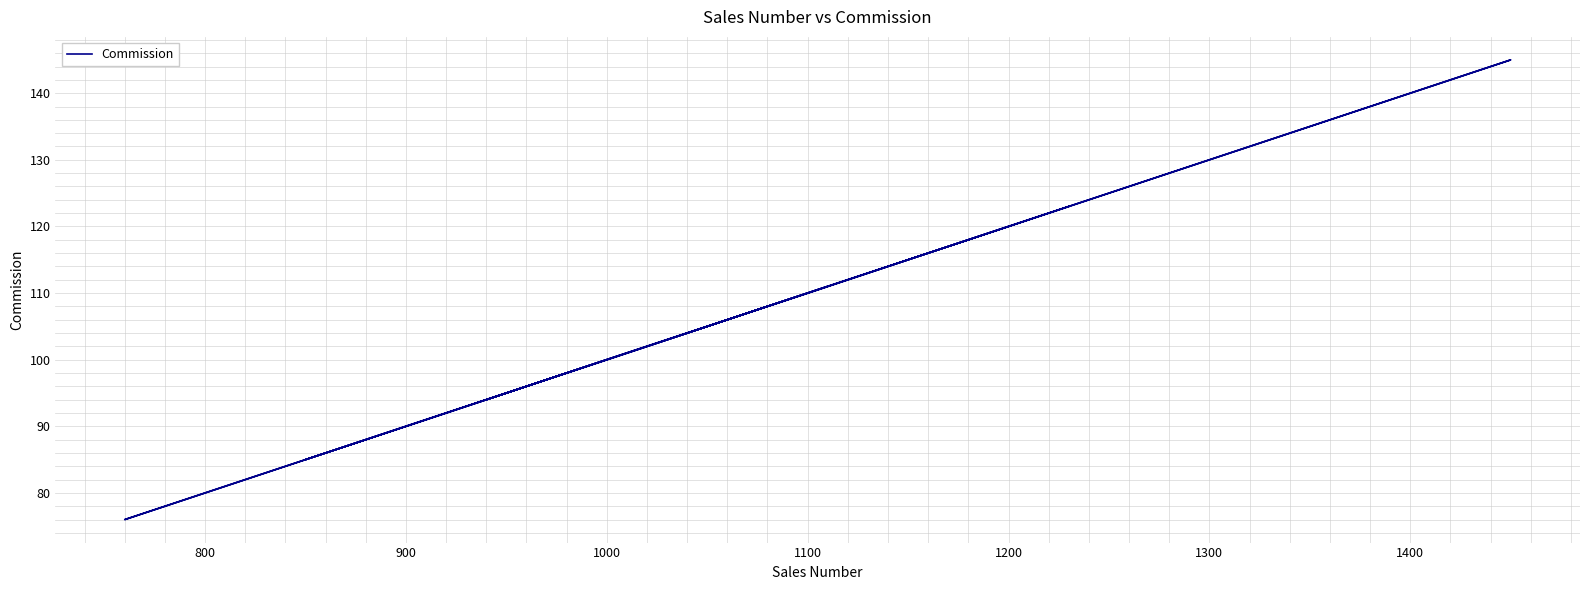

Between 900 and 800, which is larger?

900